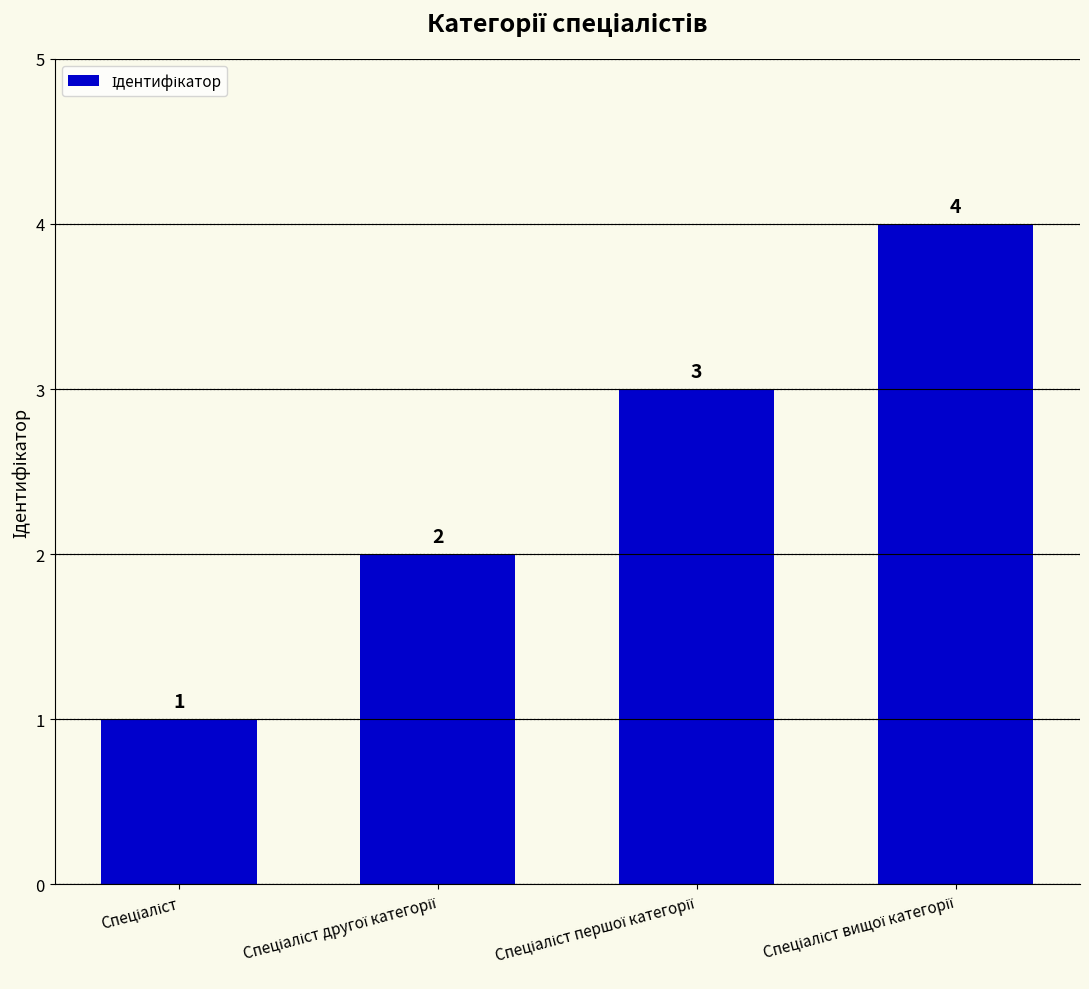

What is the sum of all values?

10